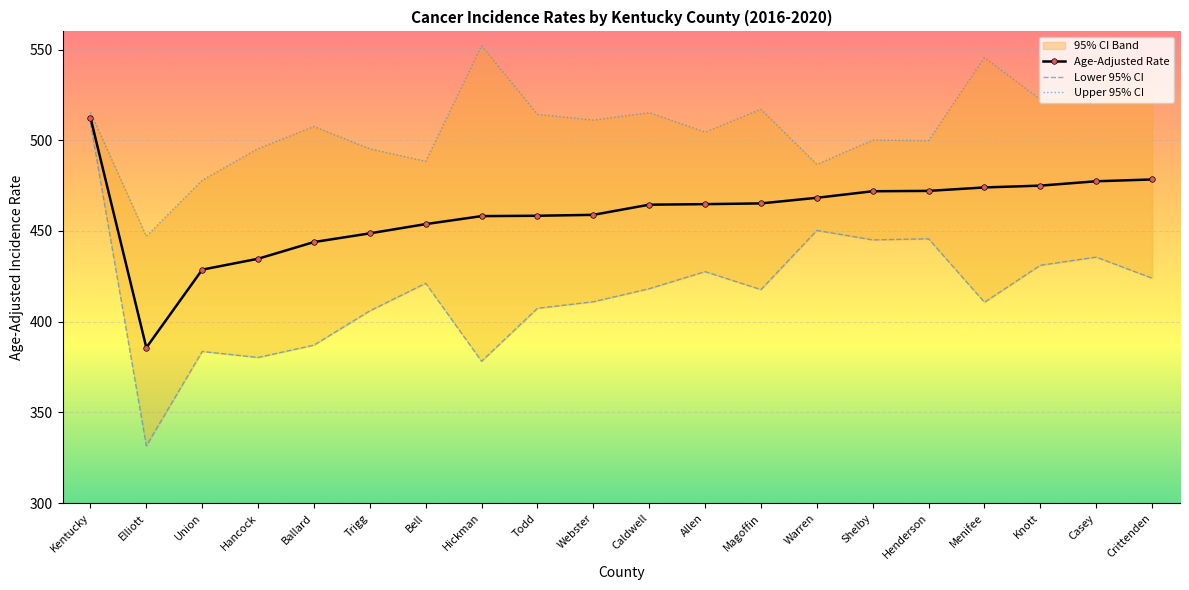

What position from the left is Henderson?

16